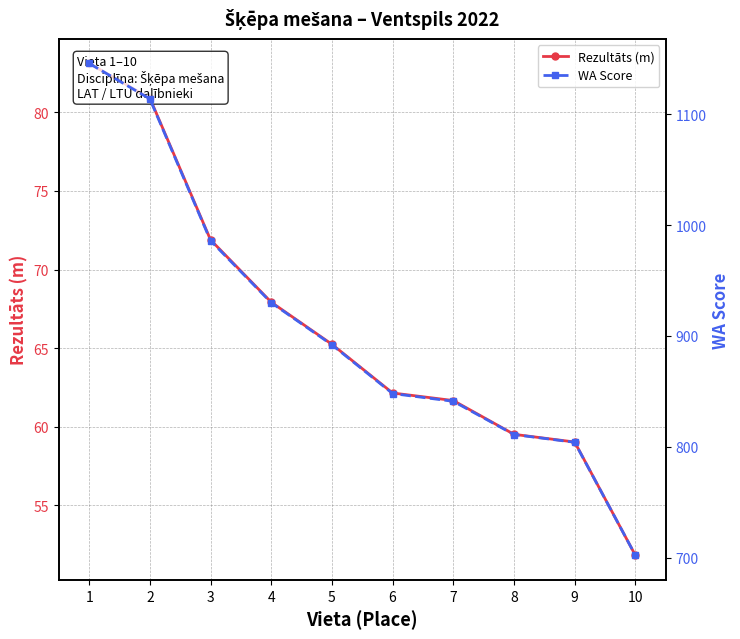

What is the sum of all Rezultāts (m) values?

663.2